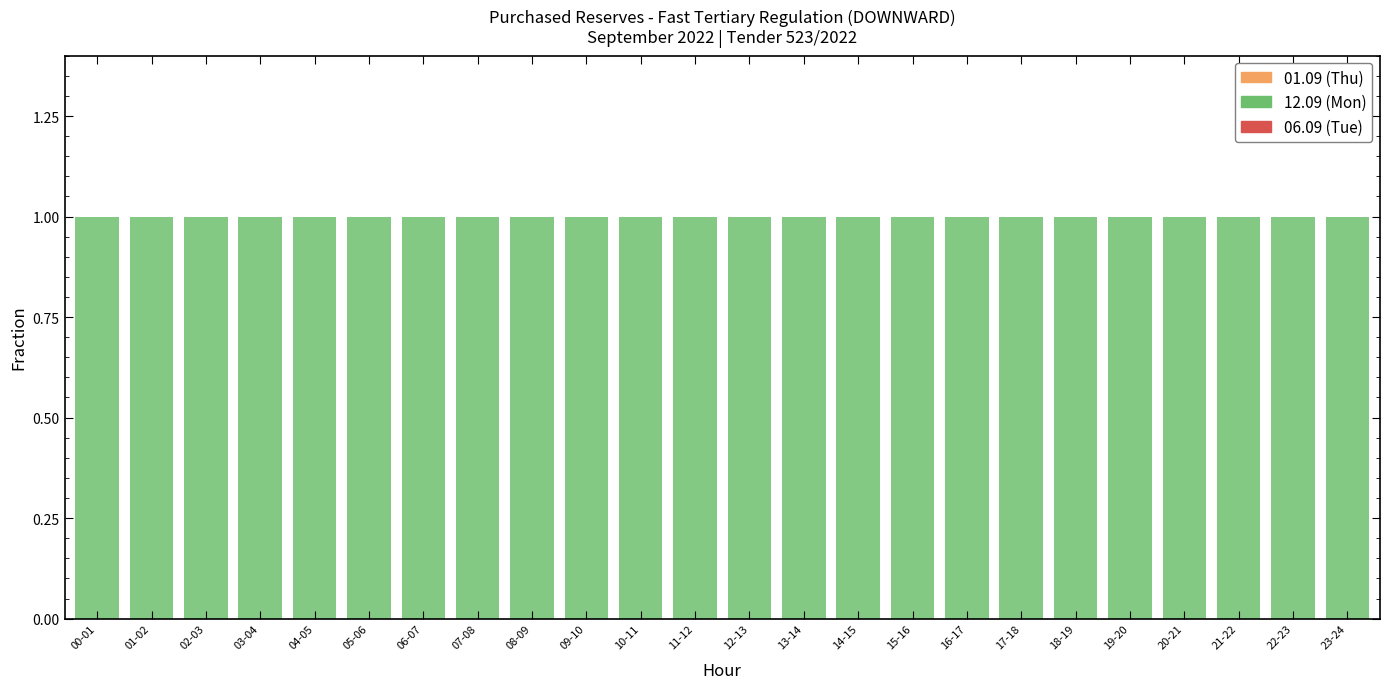

How many bars are there in each group?

3